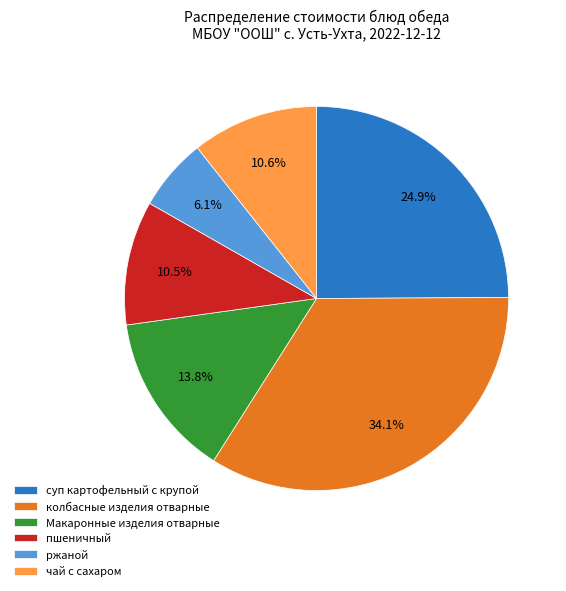

What percentage is the суп картофельный с крупой slice, to the nearest percent?

25%